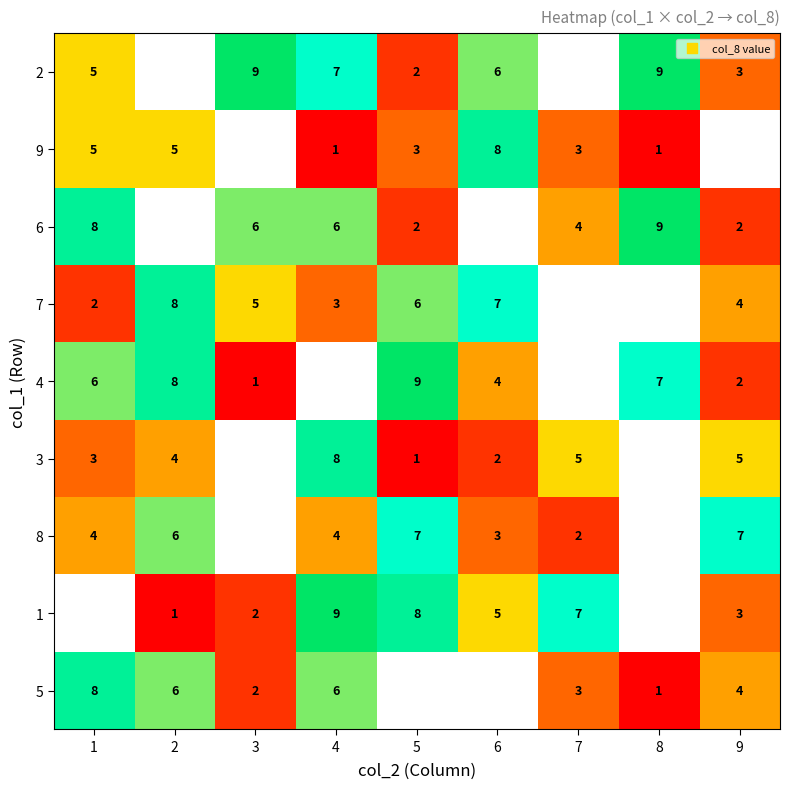

The 8 series shows 3 at 6. True or false?

True